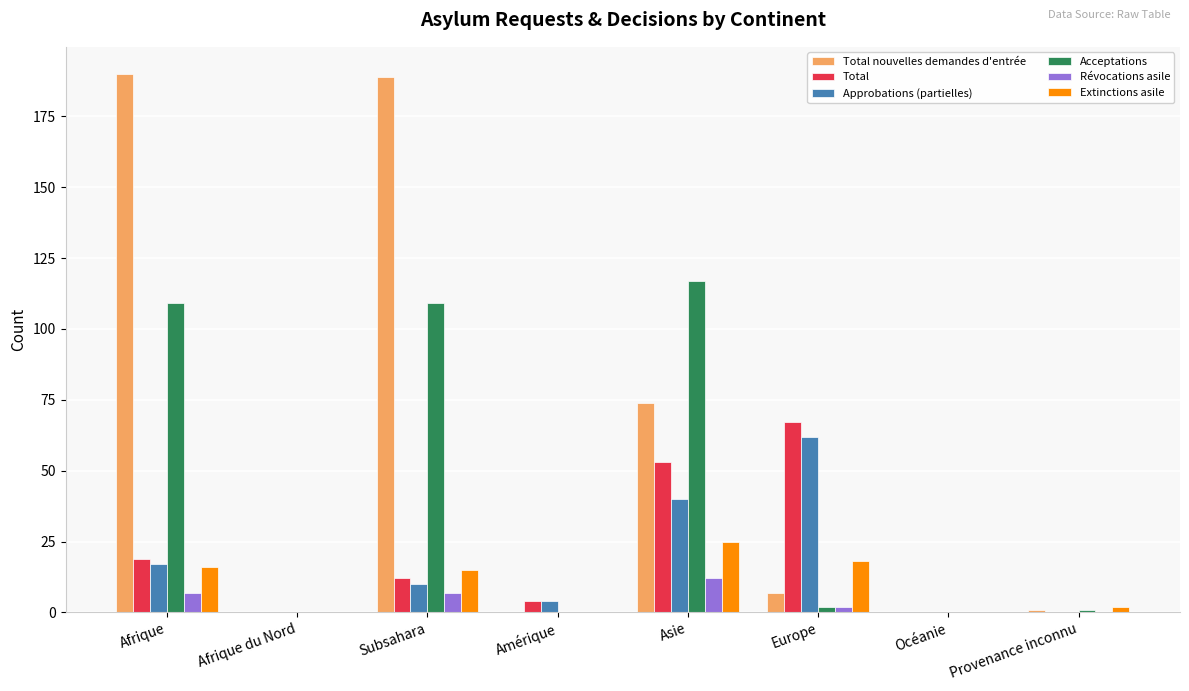

At which label is Approbations (partielles) closest to 31?

Asie